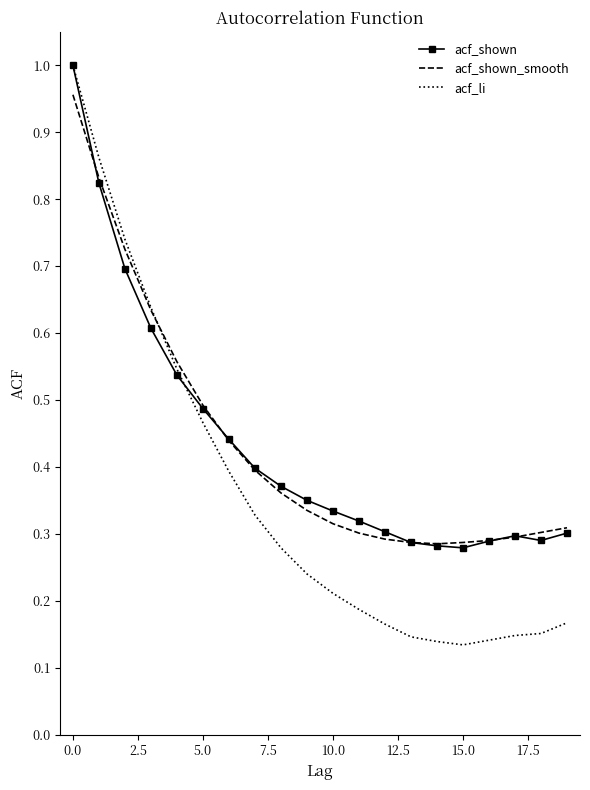

At which category does acf_li reach its first local valley?

15